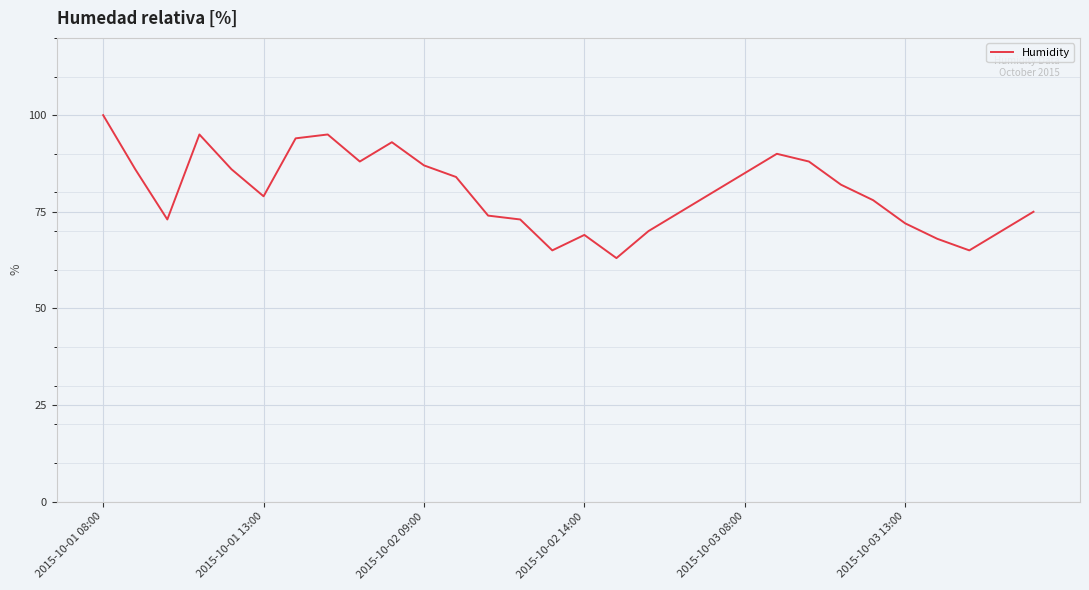

What is the maximum value shown in the chart?

100